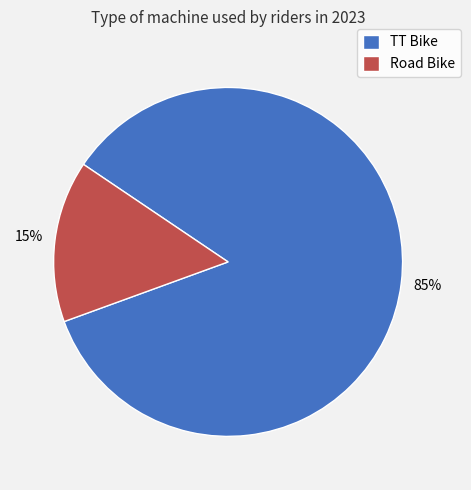

What is the smallest slice in the pie chart?

Road Bike